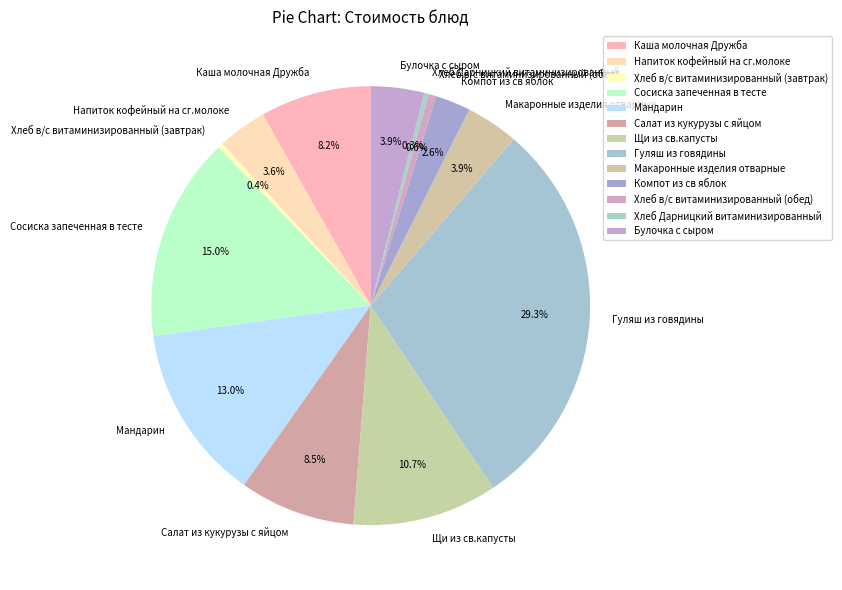

Count the number of slices in the pie.

13